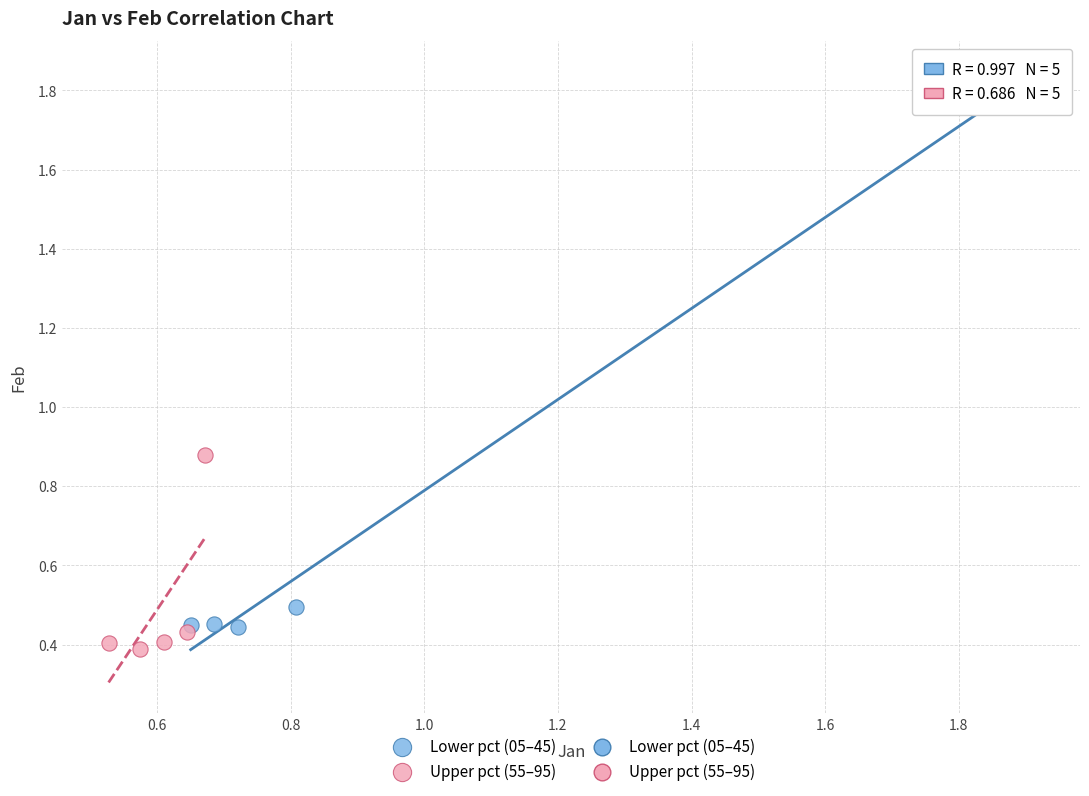

Which series has the largest Y range (max minus min)?

Lower pct (05–45)